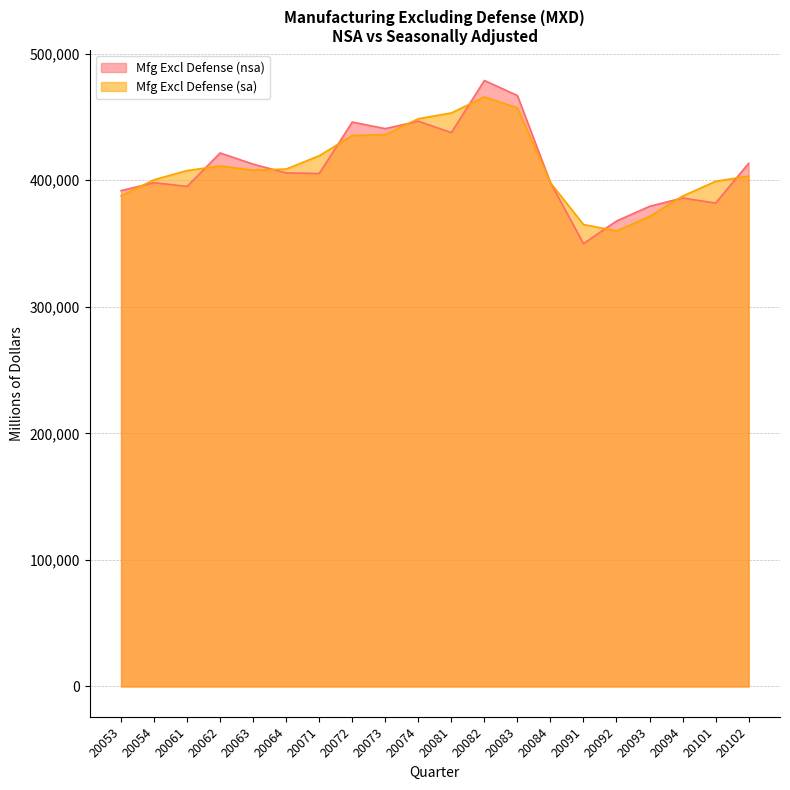

What is the average value of the Mfg Excl Defense (nsa) series?

411232